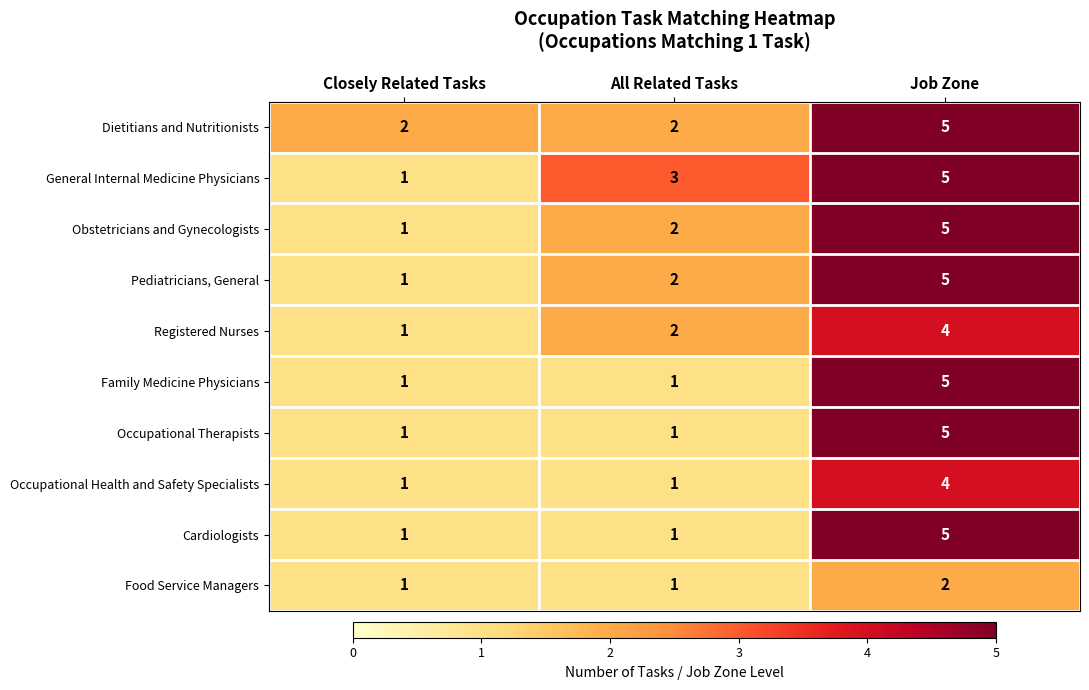

How many Obstetricians and Gynecologists values are between 1 and 5?

3